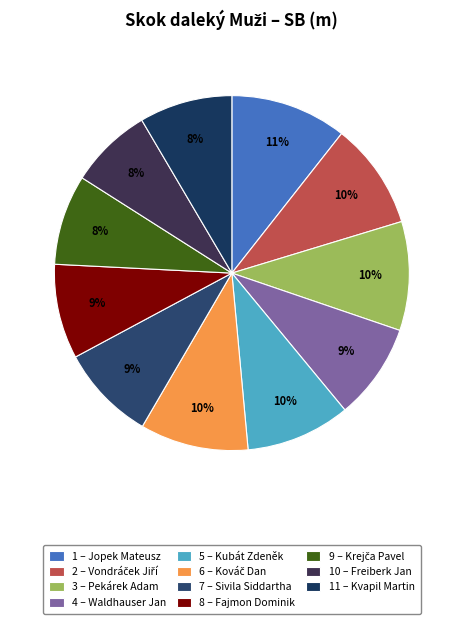

How many slices are in this pie chart?

11